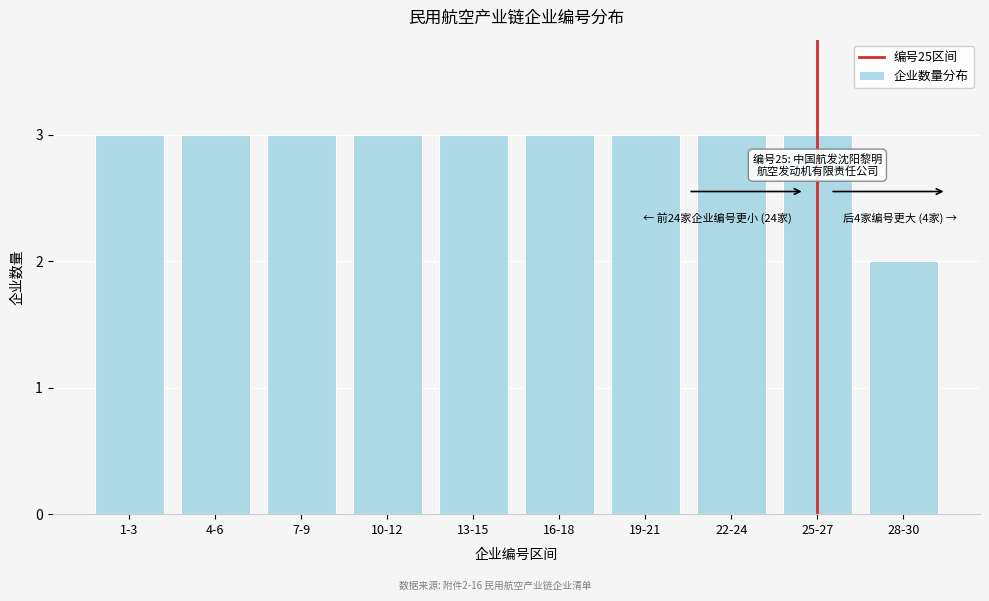

Reading left to right, list all the values displayed in this chart.

1-3=3	4-6=3	7-9=3	10-12=3	13-15=3	16-18=3	19-21=3	22-24=3	25-27=3	28-30=2